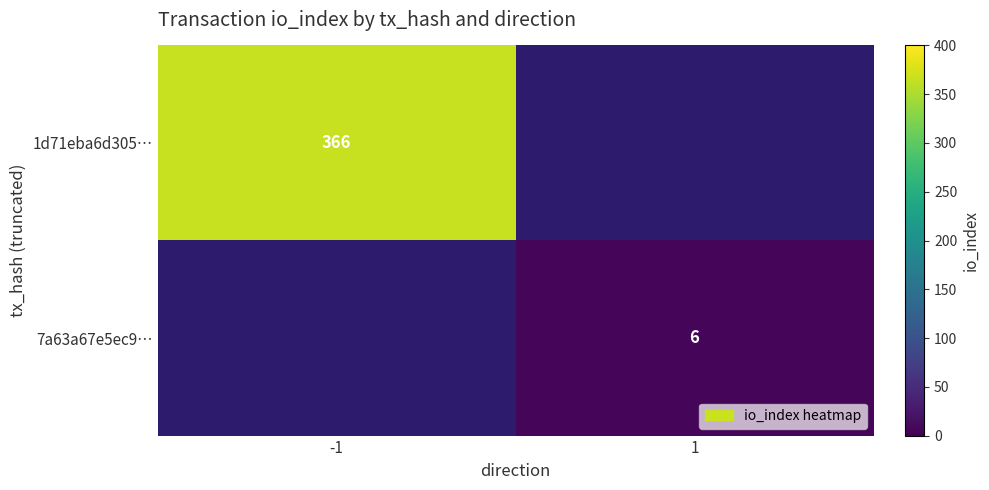

The value of 7a63a67e5ec9… at 1 is 6. True or false?

True